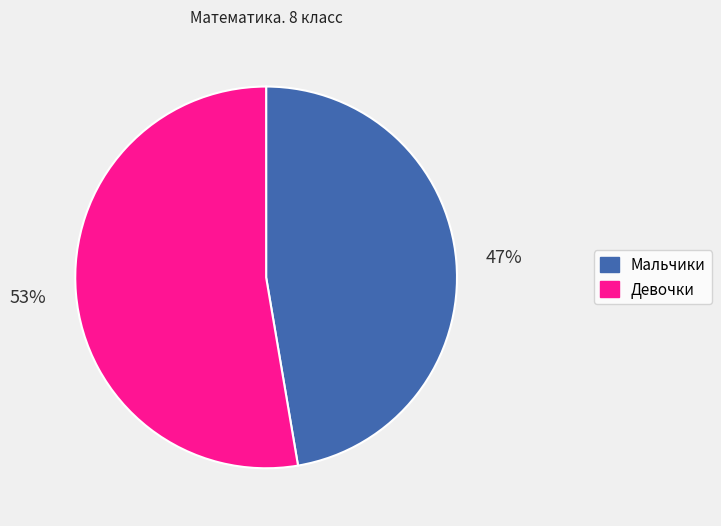

To the nearest percent, what is the average slice percentage?

50%